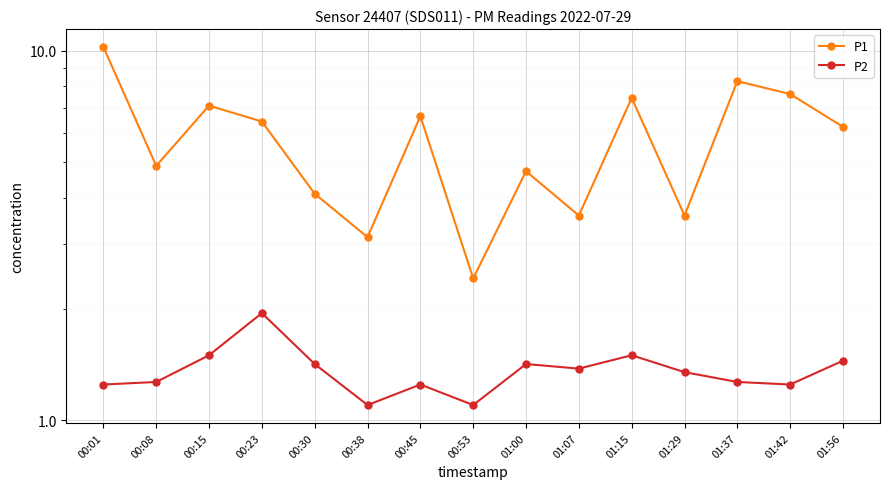

At which category is the sum across all series the highest?

00:01